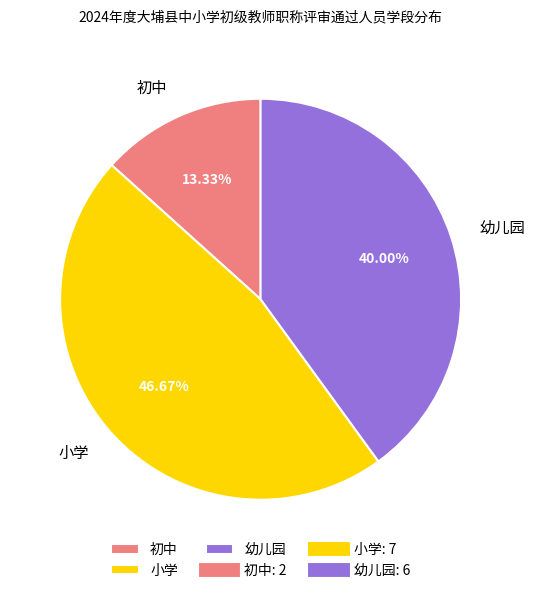

What percentage is the 小学 slice, to the nearest percent?

47%